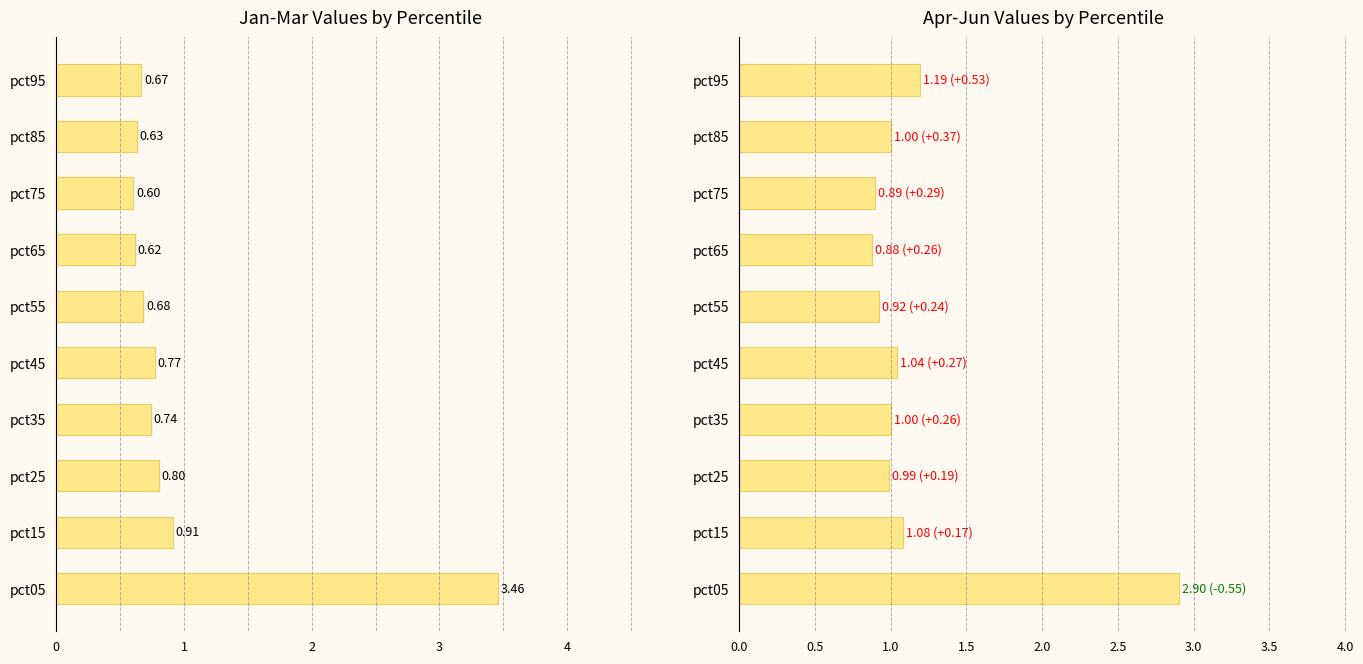

The Apr-Jun Values by Percentile series shows 2.9 at 0. True or false?

True